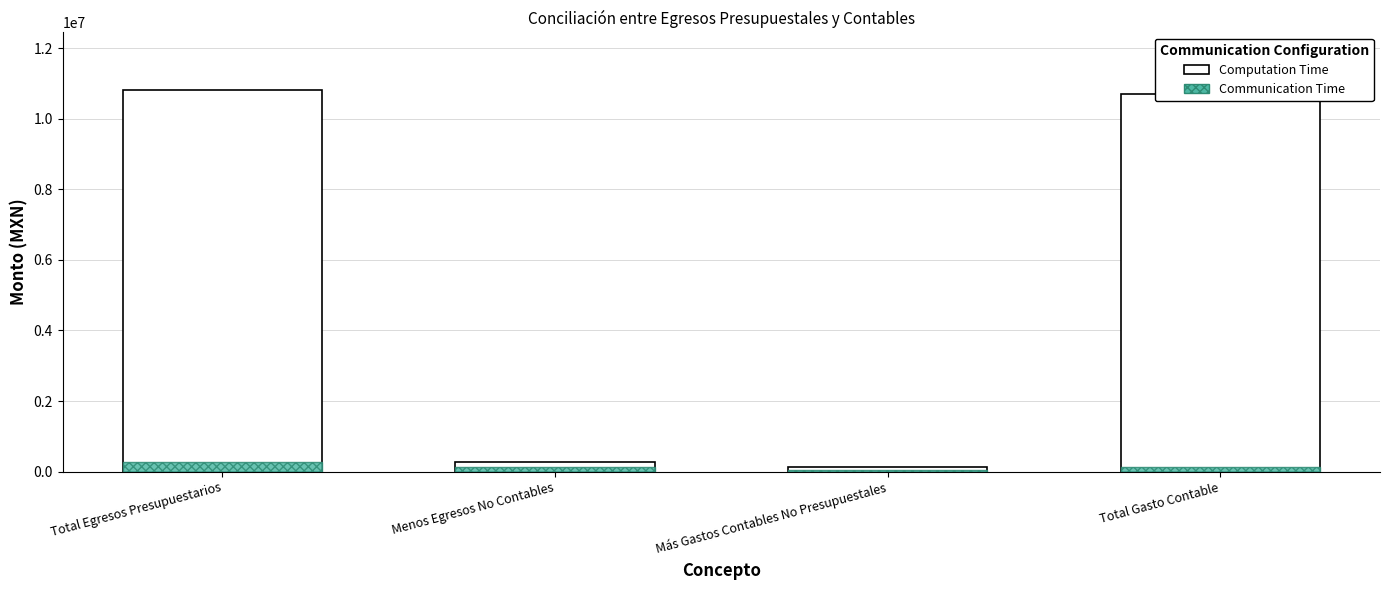

List the series in order of their peak value, lowest first.

Communication Time, Computation Time